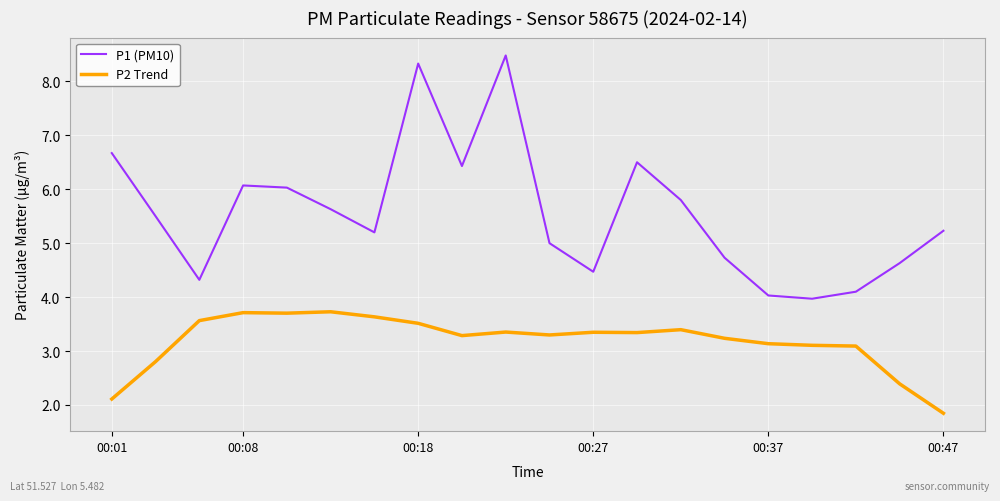

True or false: P2 Trend and P1 (PM10) cross at least once.

False